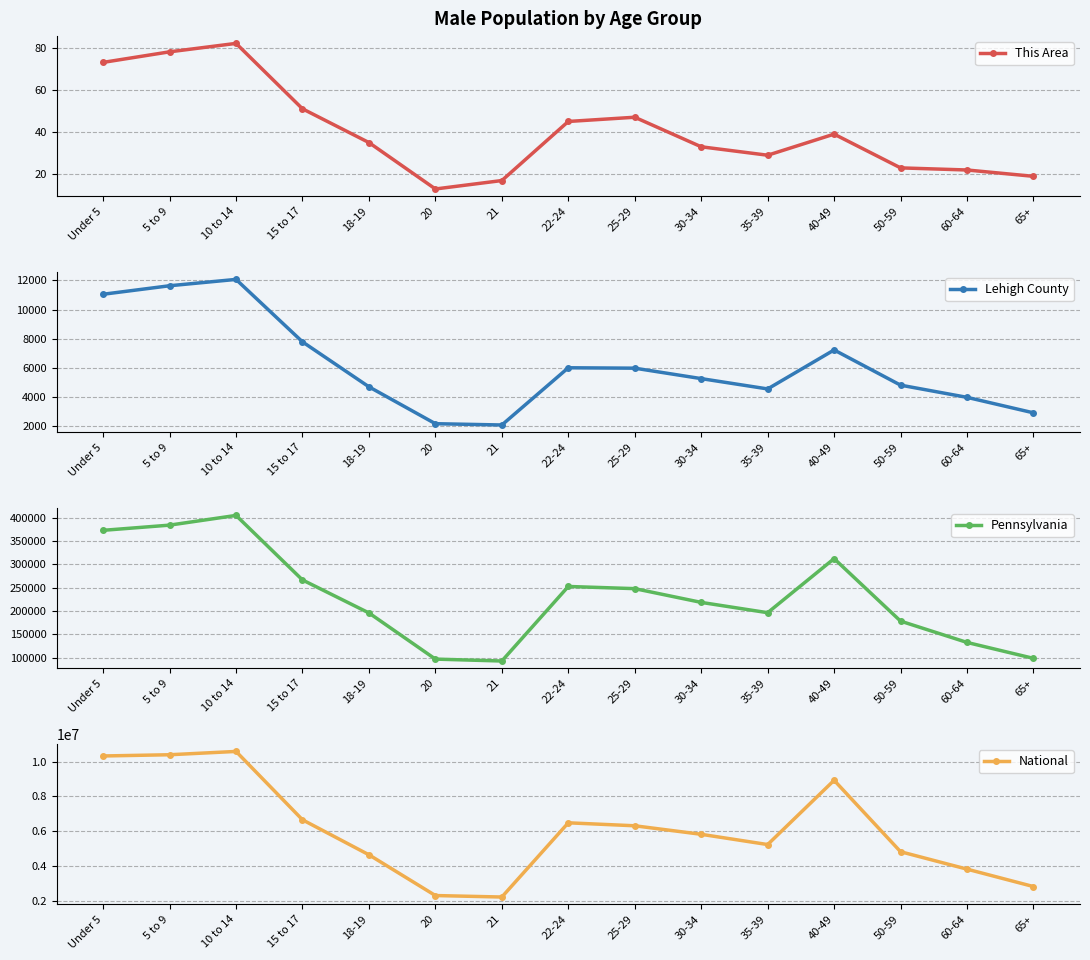

Does the chart display data point markers on the line(s)?

Yes